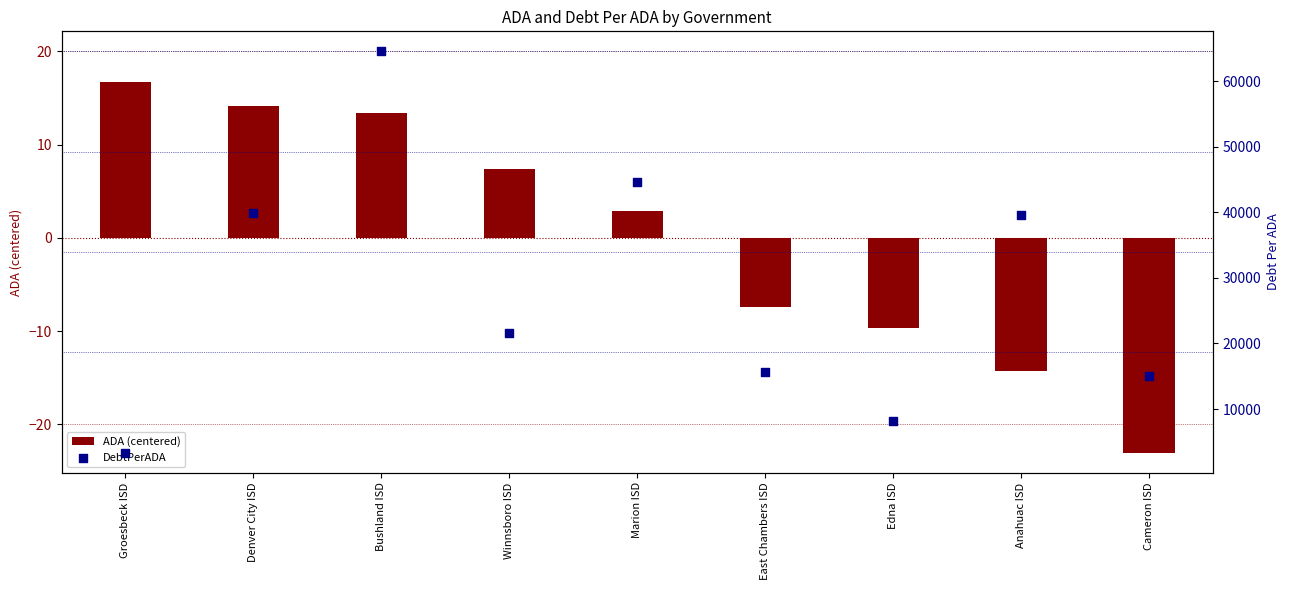

At how many categories does at least one series exceed 44533?

2